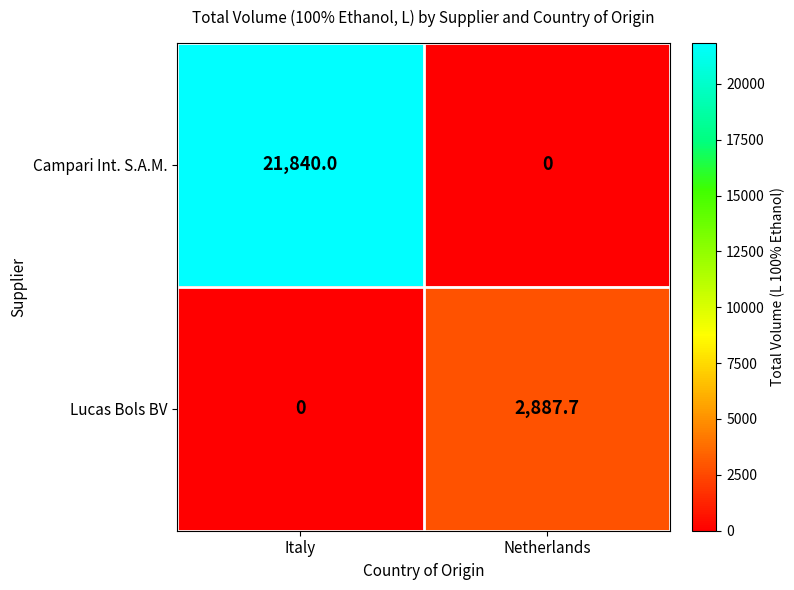

True or false: Lucas Bols BV has a value of 5003.5 at Netherlands.

False